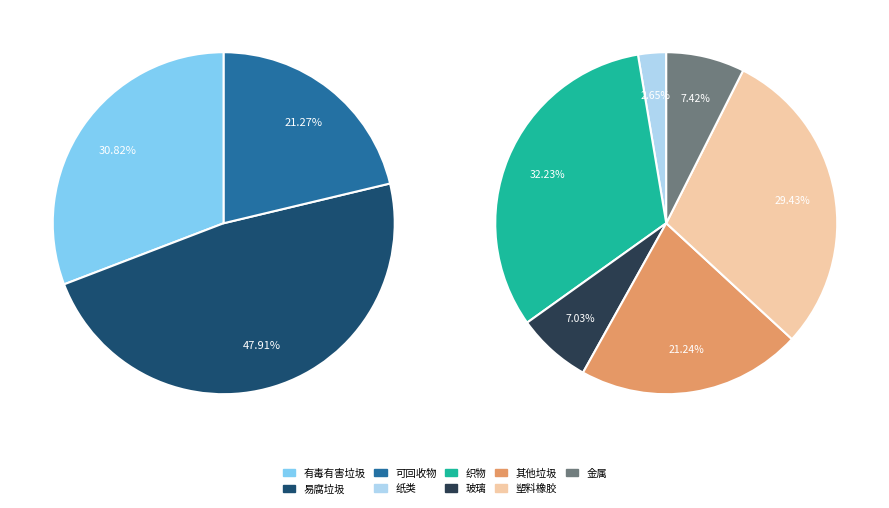

How many slices are in this pie chart?

3